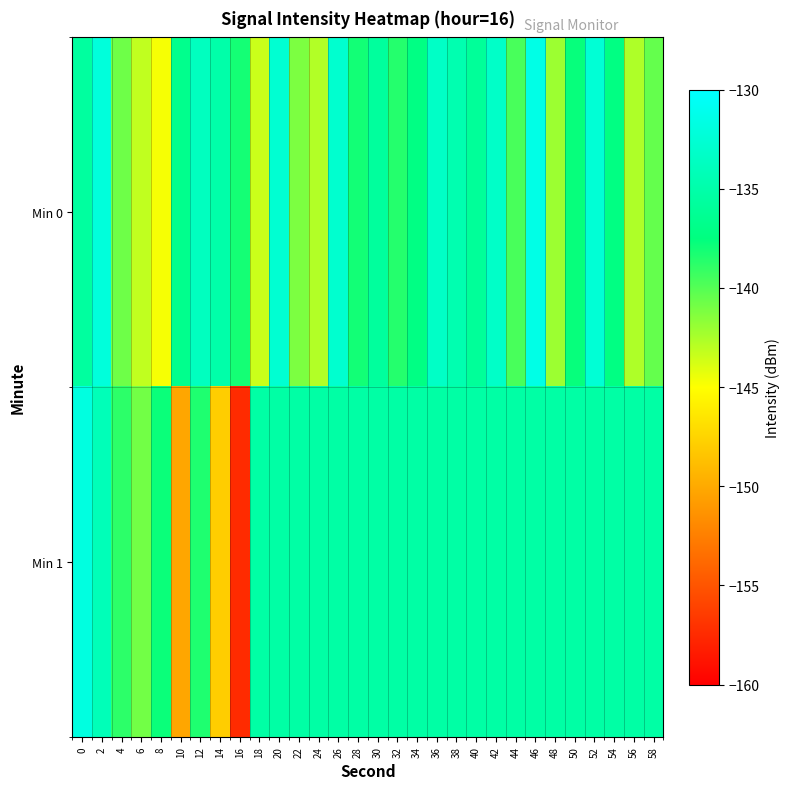

List the series in order of their overall mean, lowest first.

Min 0, Min 1